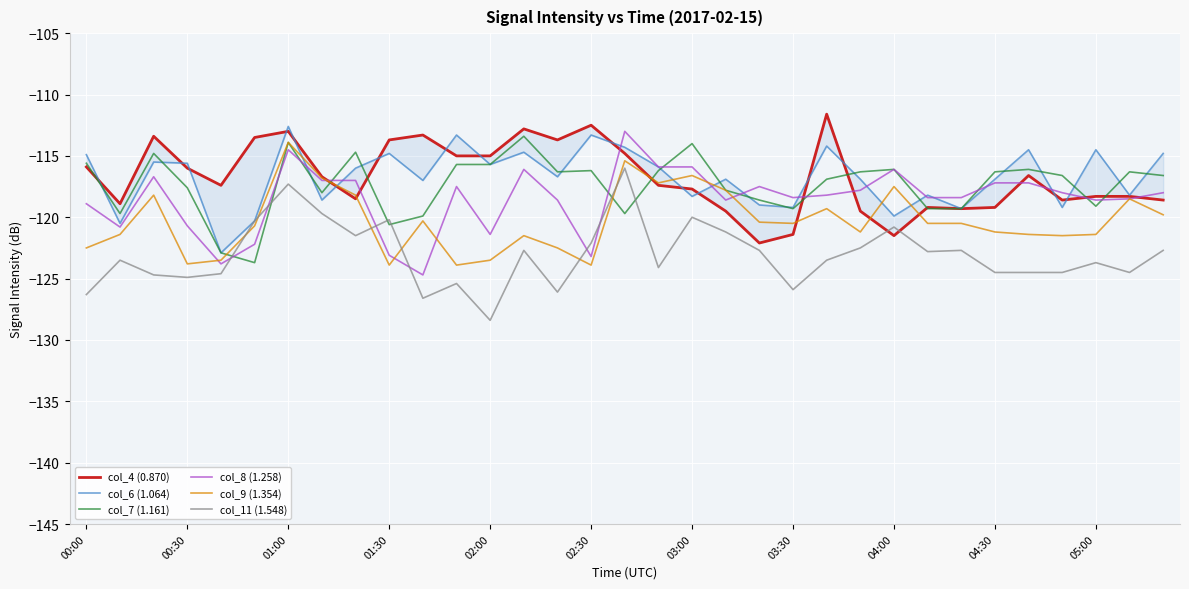

What is the spread (max minus min) of values at 31?

8.2